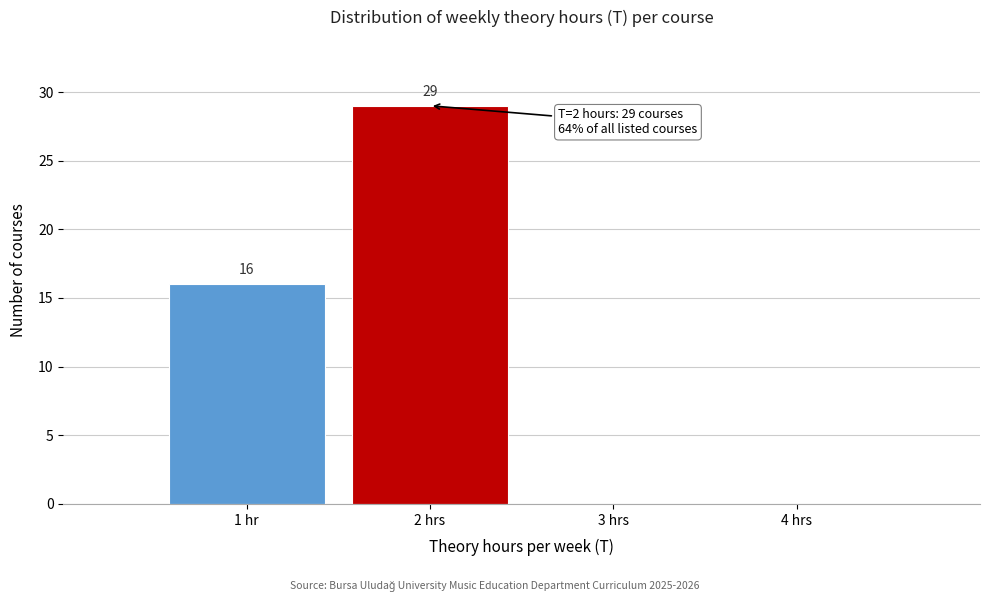

Reading right to left, what are all the values shown in this chart?

4 hrs=0	3 hrs=0	2 hrs=29	1 hr=16